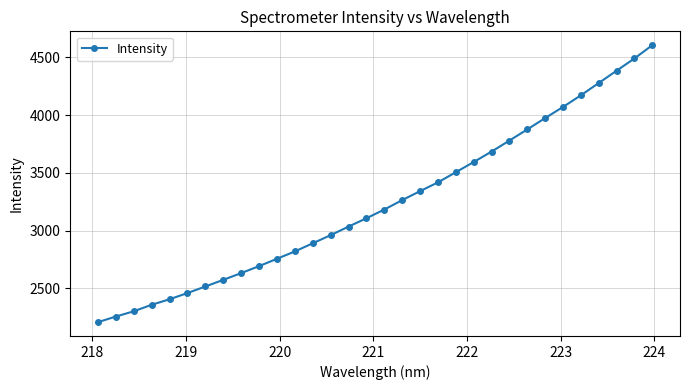

True or false: the data has more than 2 interior local peaks.

False